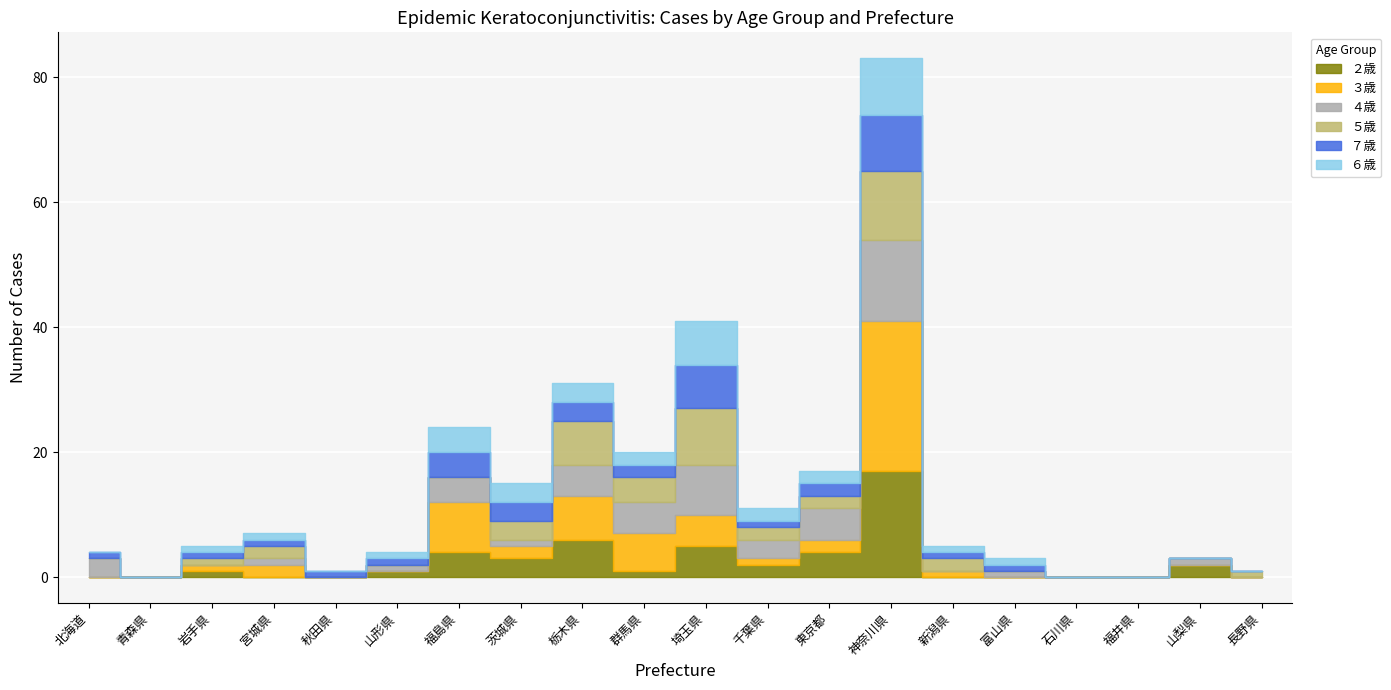

True or false: ６歳 and ２歳 cross at least once.

True